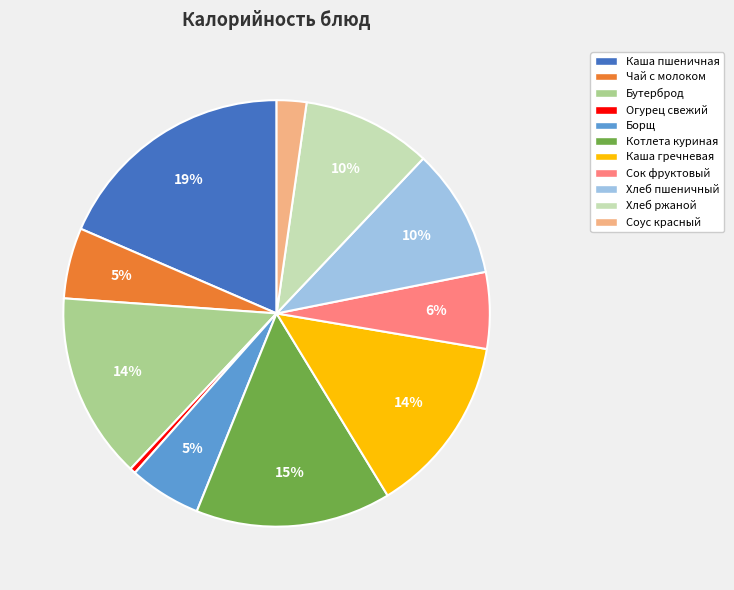

To the nearest percent, what is the combined percentage of Огурец свежий and Каша пшеничная?

19%